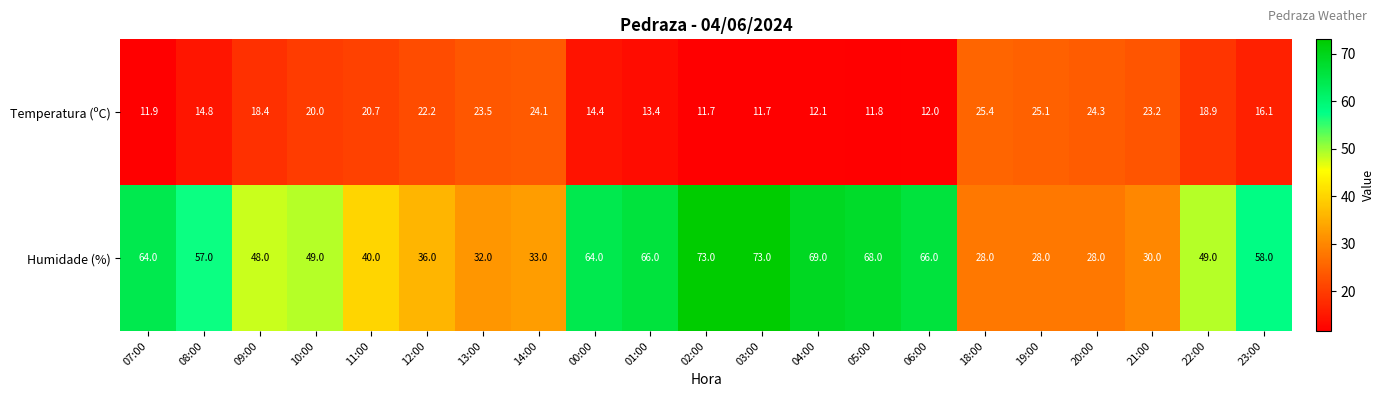

List the series in order of their overall mean, lowest first.

Temperatura (ºC), Humidade (%)